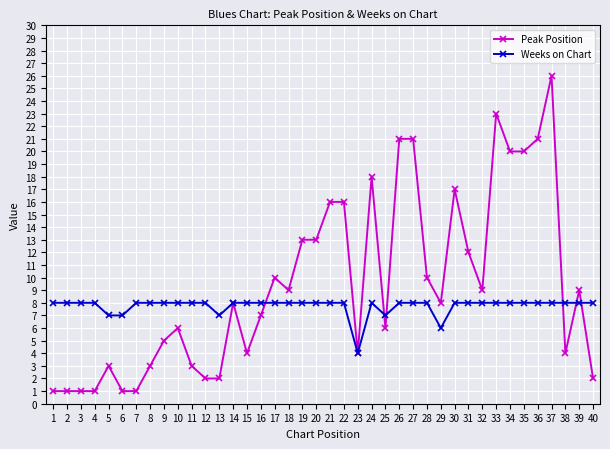

At which label does Peak Position reach its peak?

37